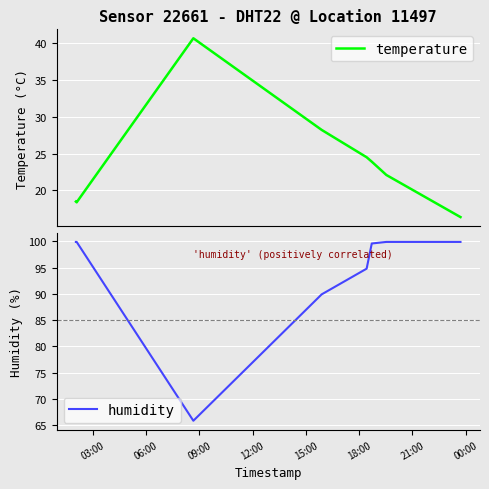

Which series has the widest spread of values?

humidity